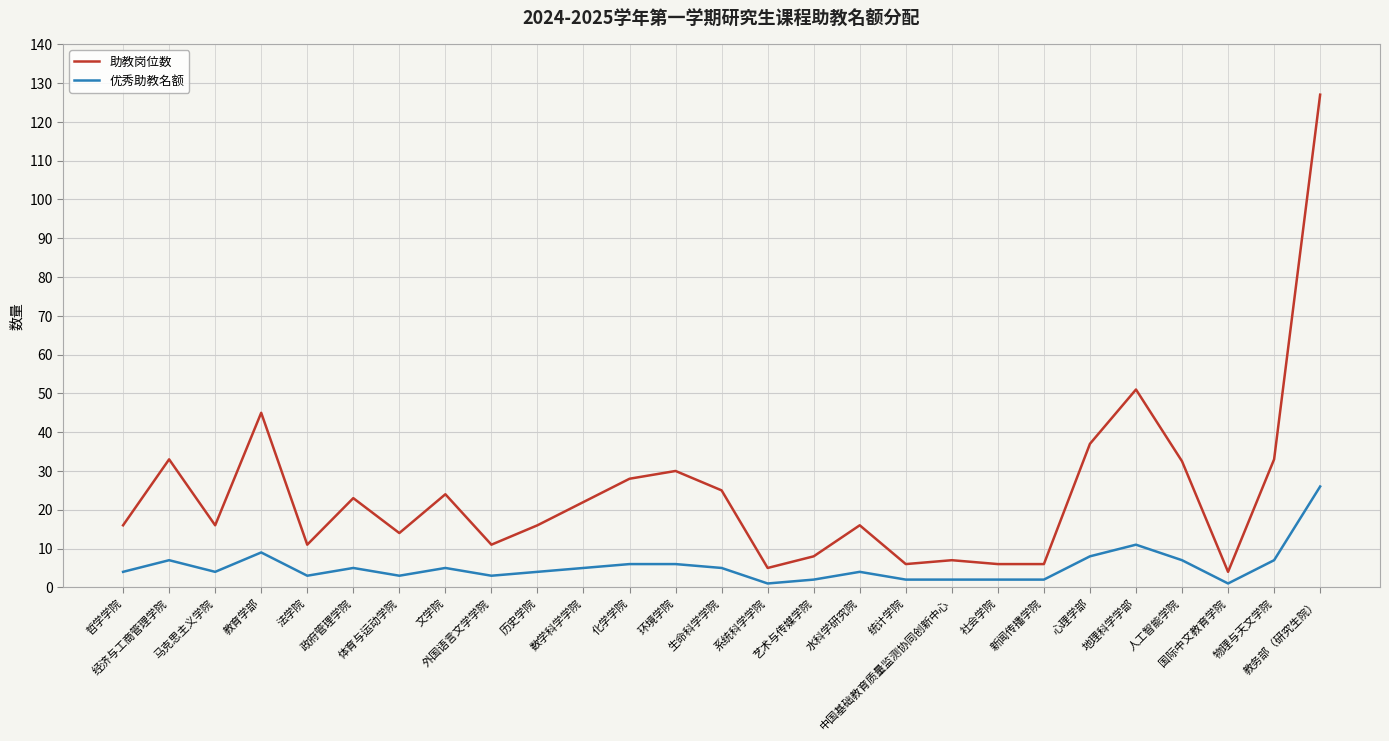

At which category is the sum across all series the highest?

教务部（研究生院）